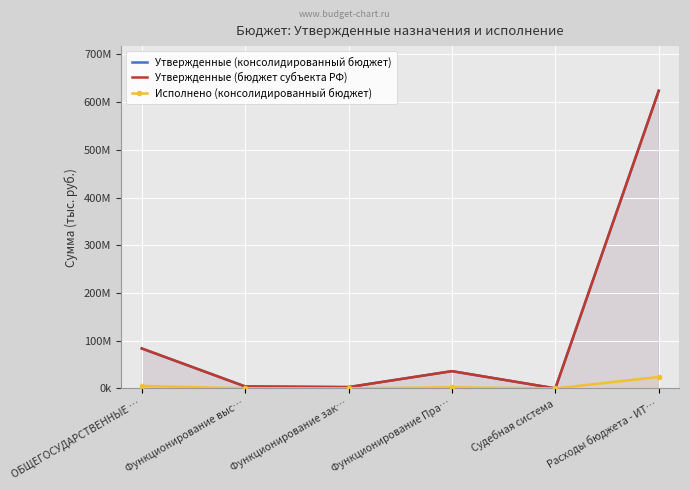

How many lines are shown in the chart?

3